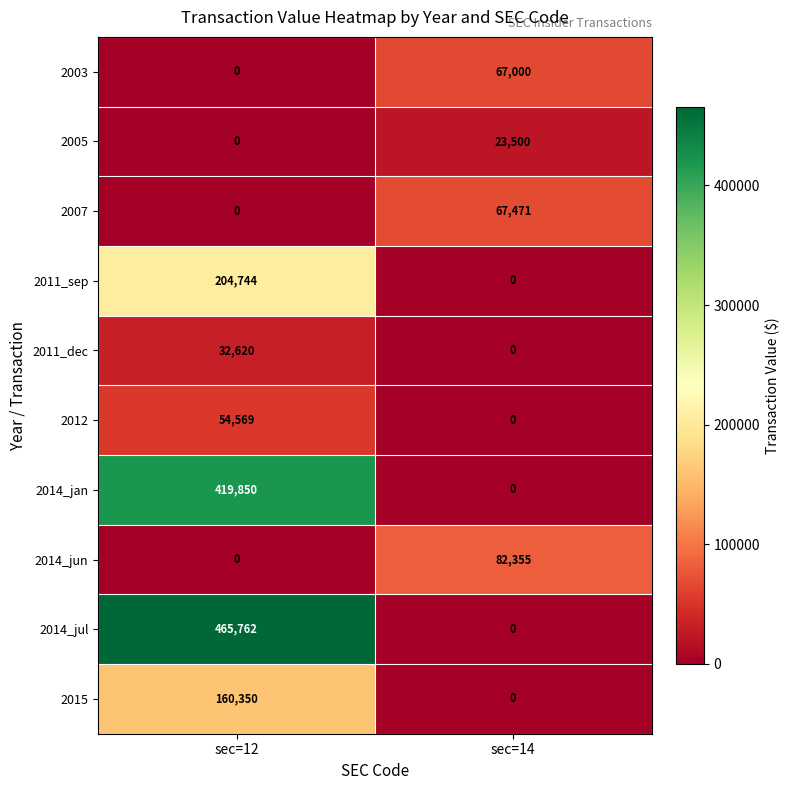

Rank the series by their maximum value, from highest to lowest.

2014_jul, 2014_jan, 2011_sep, 2015, 2014_jun, 2007, 2003, 2012, 2011_dec, 2005